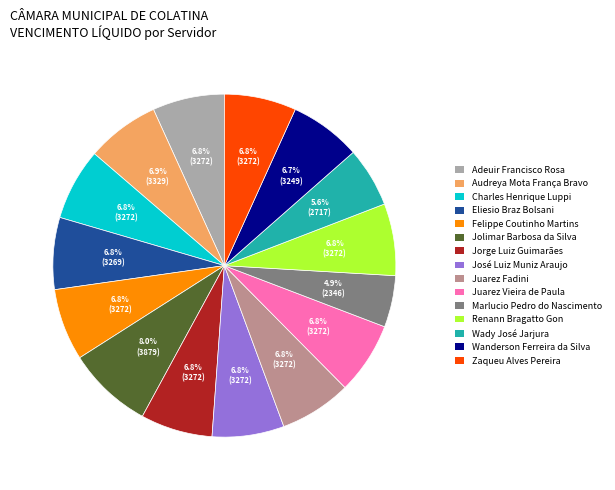

Is it true that Felippe Coutinho Martins is 7% of the pie?

True